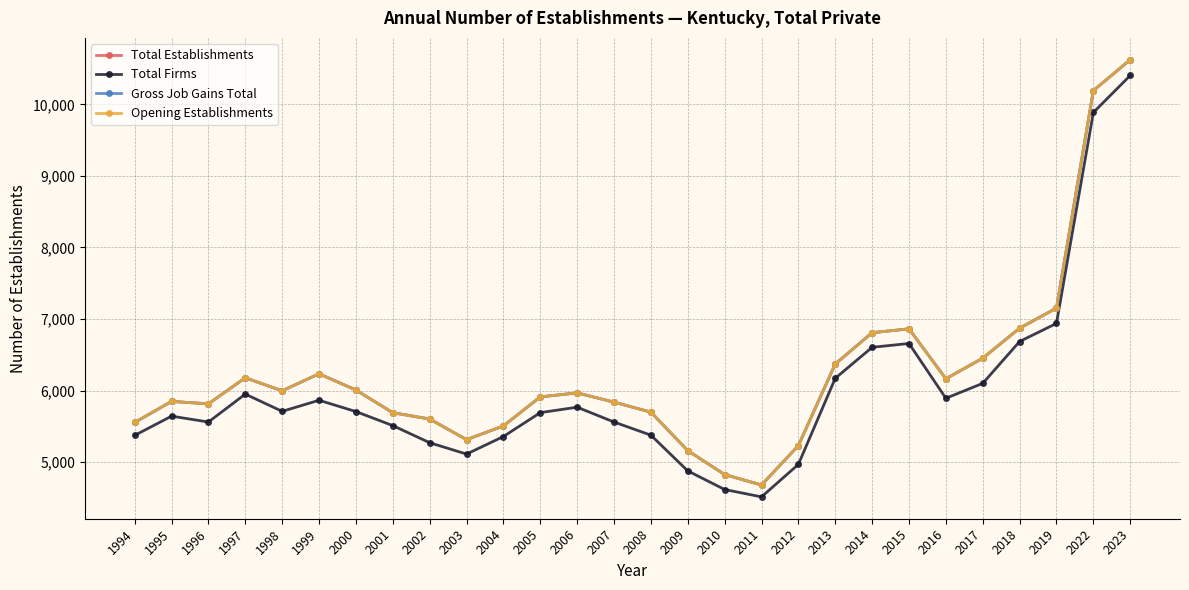

Where is the first local maximum for Total Establishments?

1995